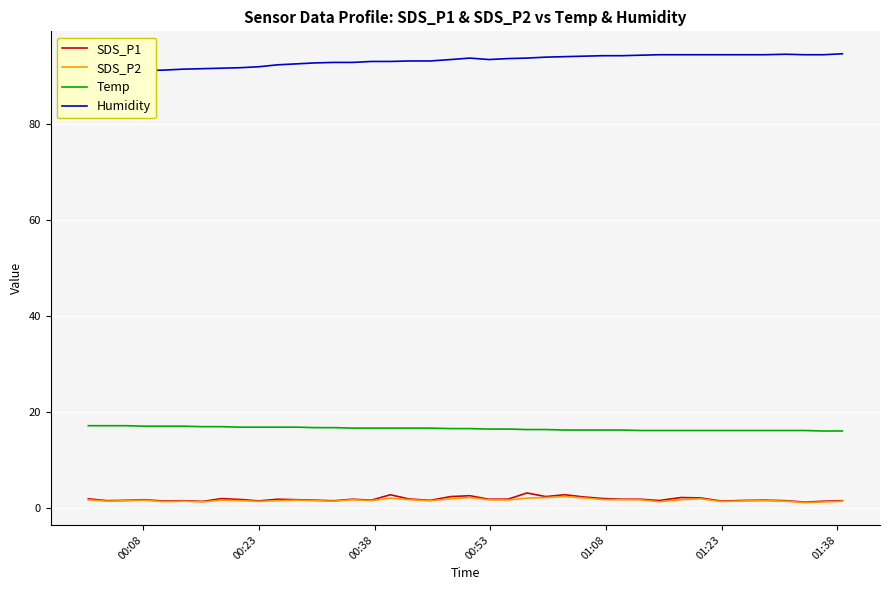

What is the highest value of the Temp series?

17.2